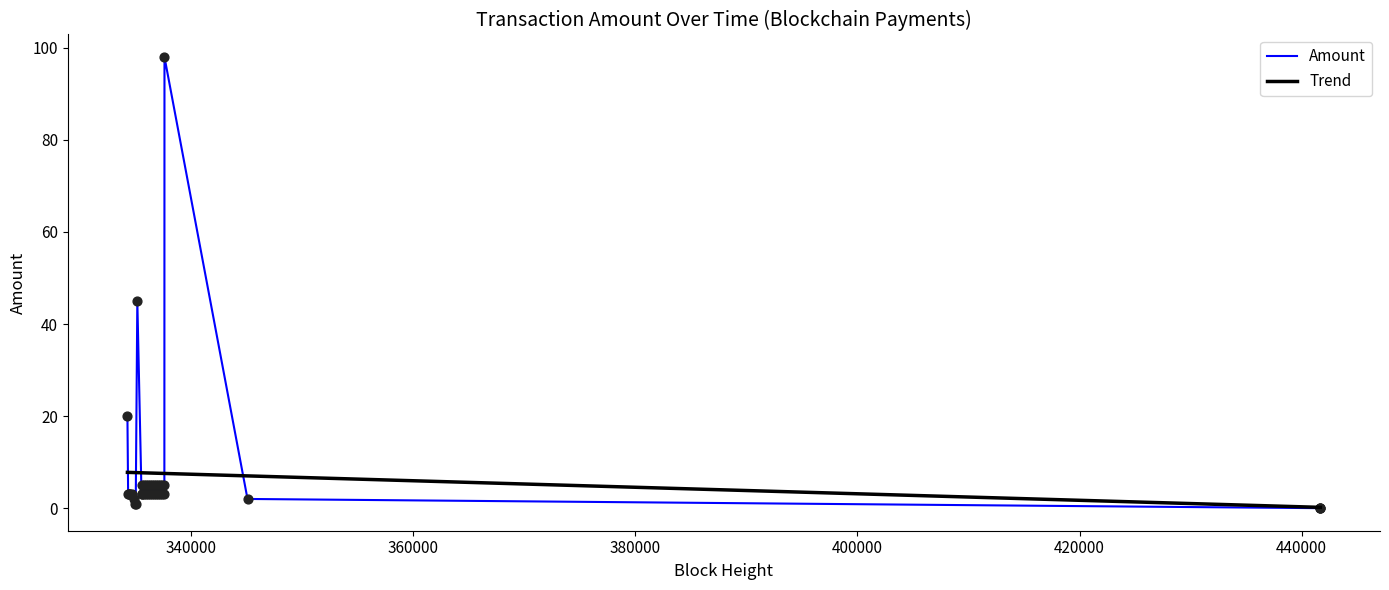

At how many categories does at least one series exceed 62?

1